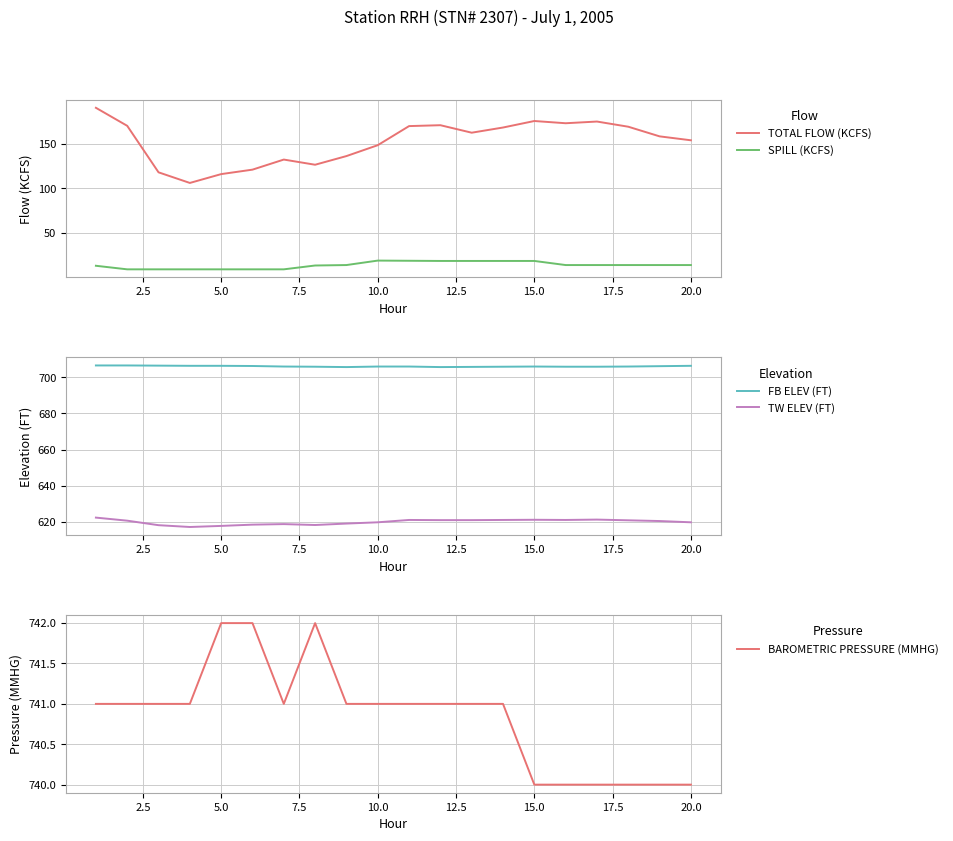

True or false: TOTAL FLOW (KCFS) and SPILL (KCFS) intersect in this chart.

False